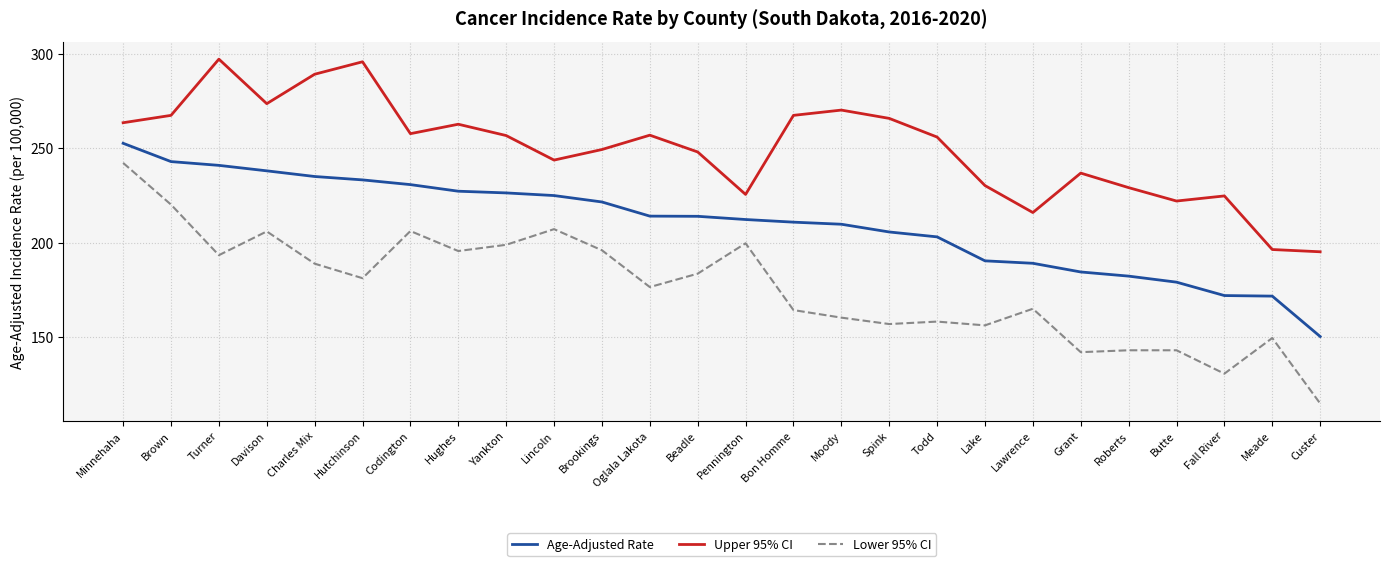

What position from the left is Yankton?

9